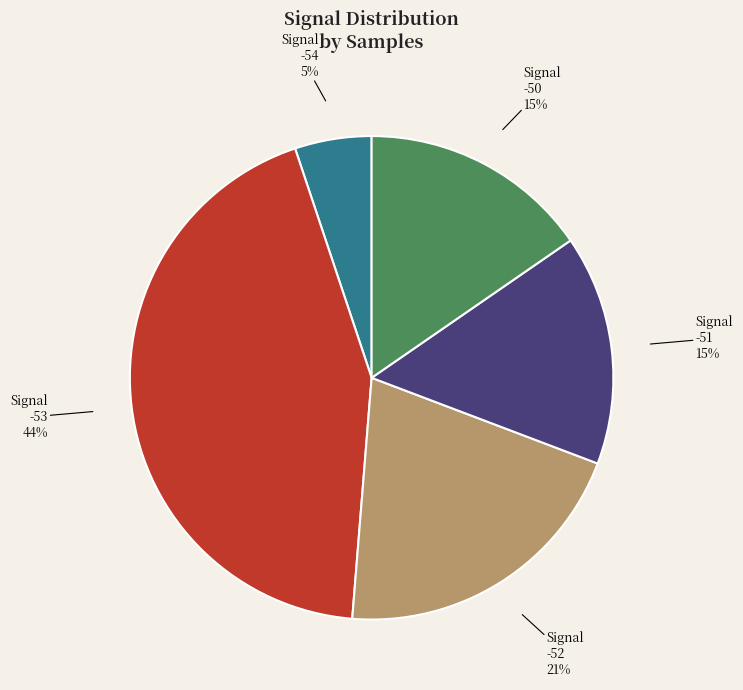

To the nearest percent, what portion does Signal -54 represent?

5%